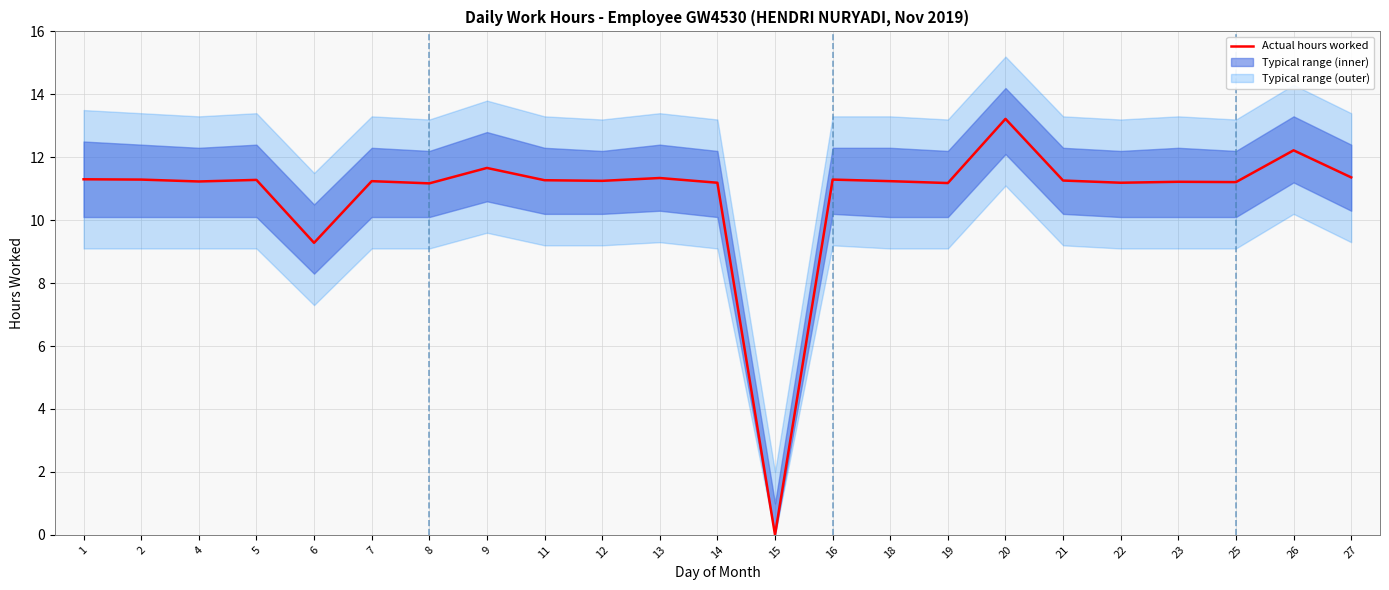

What is the difference between the maximum and minimum values?

13.2